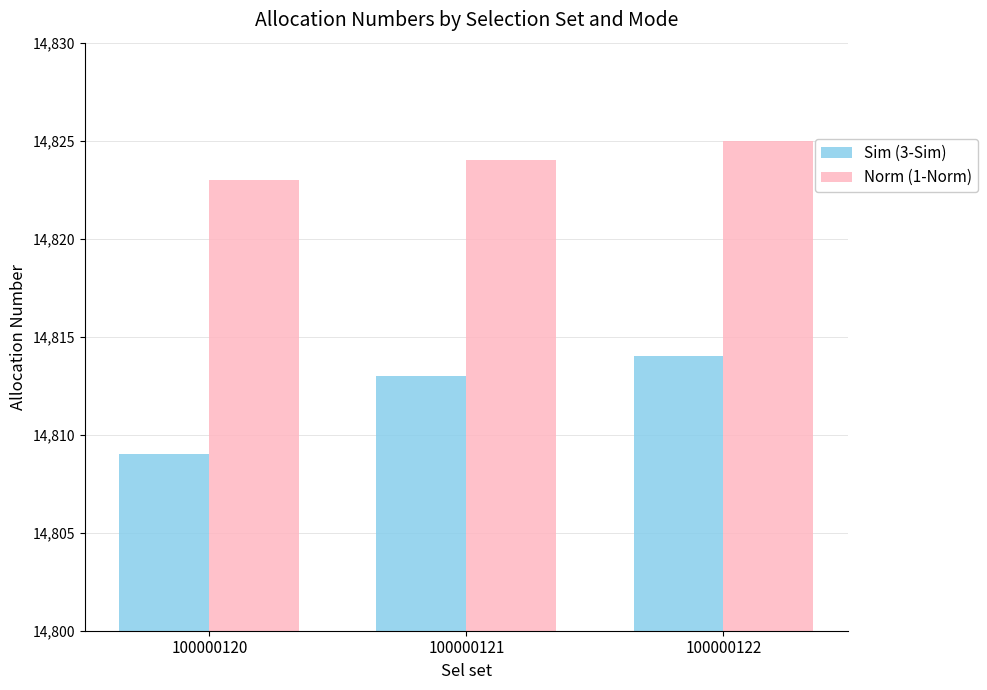

Which category has the highest value in the Sim (3-Sim) series?

100000122